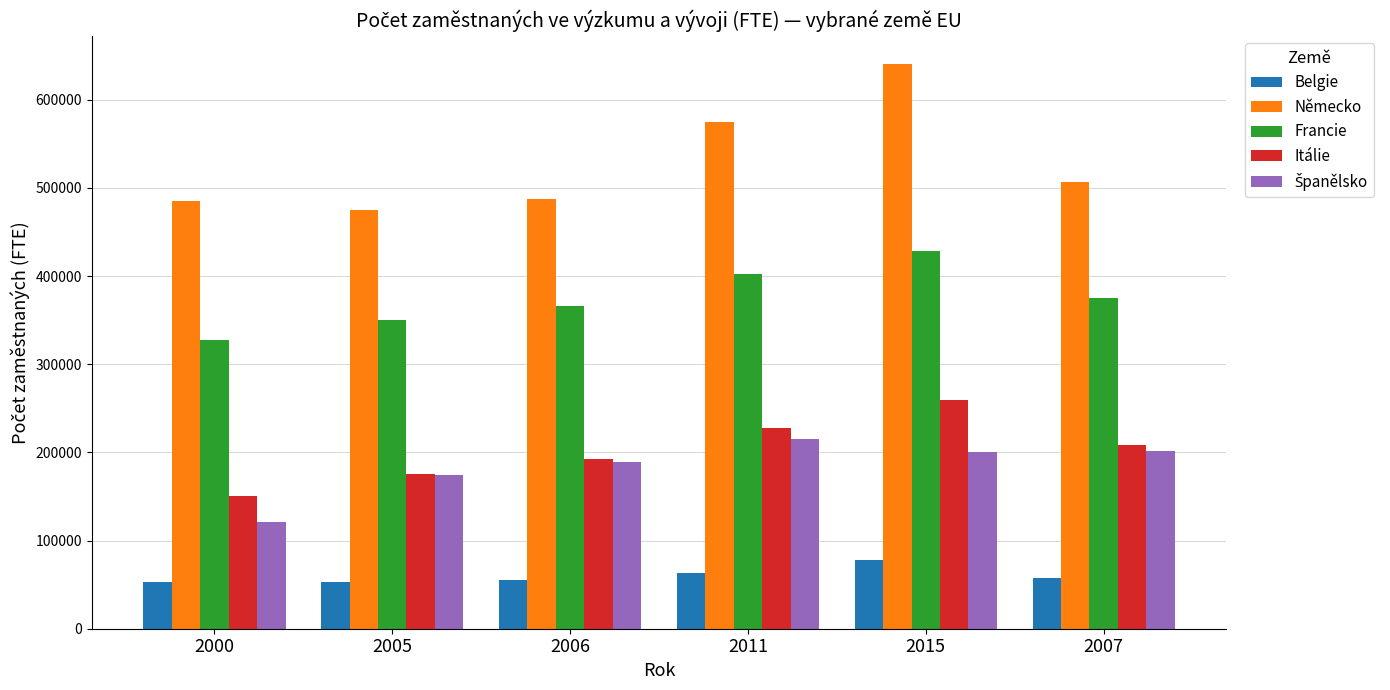

How many bars are there in each group?

5